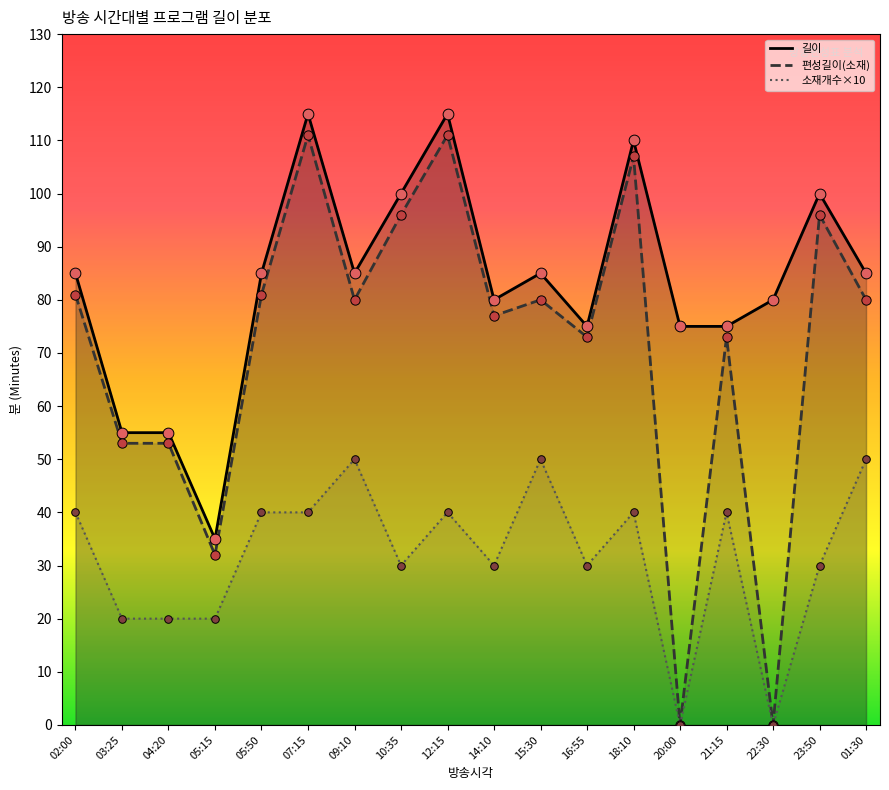

What is the total value across all series at 18:10?

257